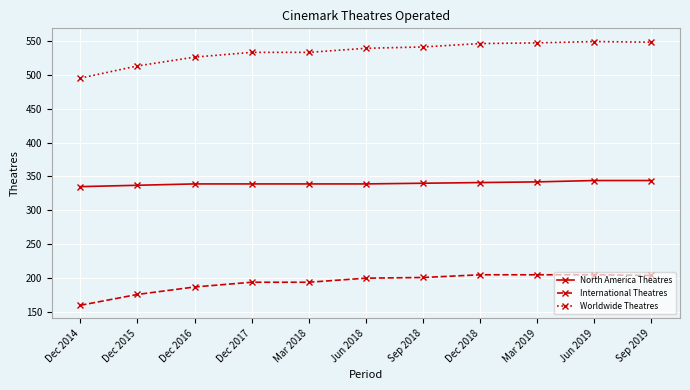

What is the minimum value for North America Theatres?

335